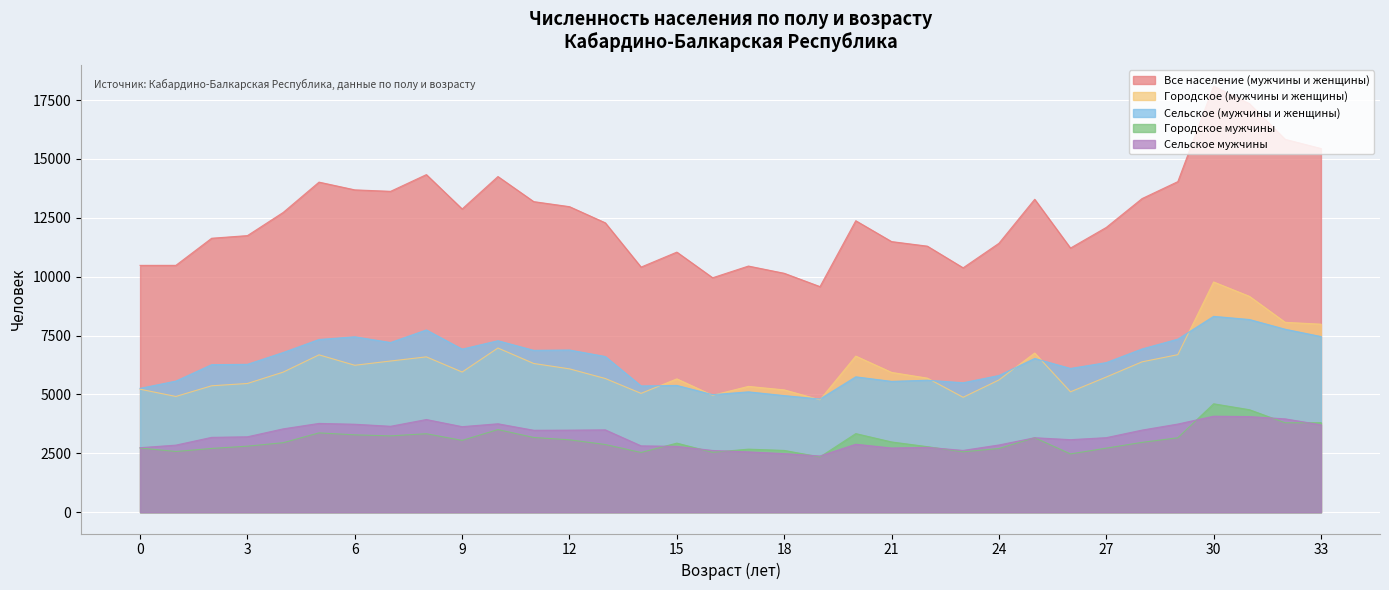

Rank the categories by Городское (мужчины и женщины) value from lowest to highest.

19, 23, 1, 16, 14, 26, 18, 0, 17, 2, 3, 24, 15, 13, 22, 27, 21, 4, 9, 12, 6, 11, 28, 7, 8, 20, 5, 29, 25, 10, 33, 32, 31, 30